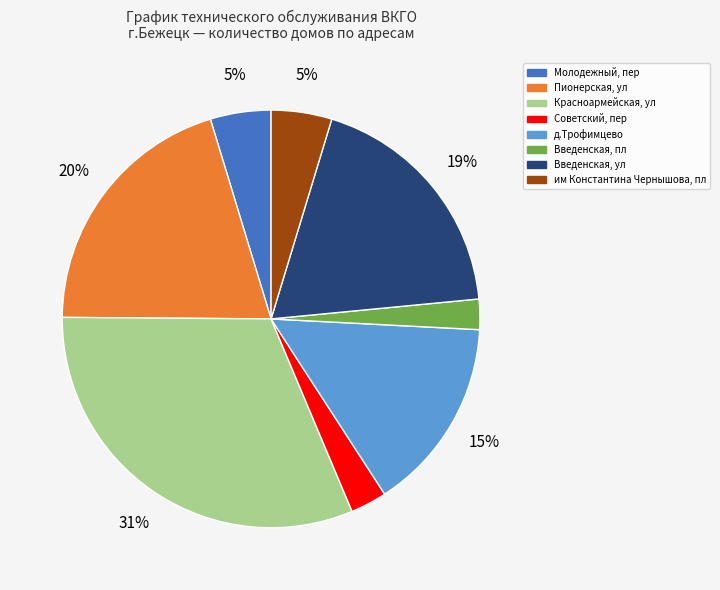

Does any single category account for the majority?

No